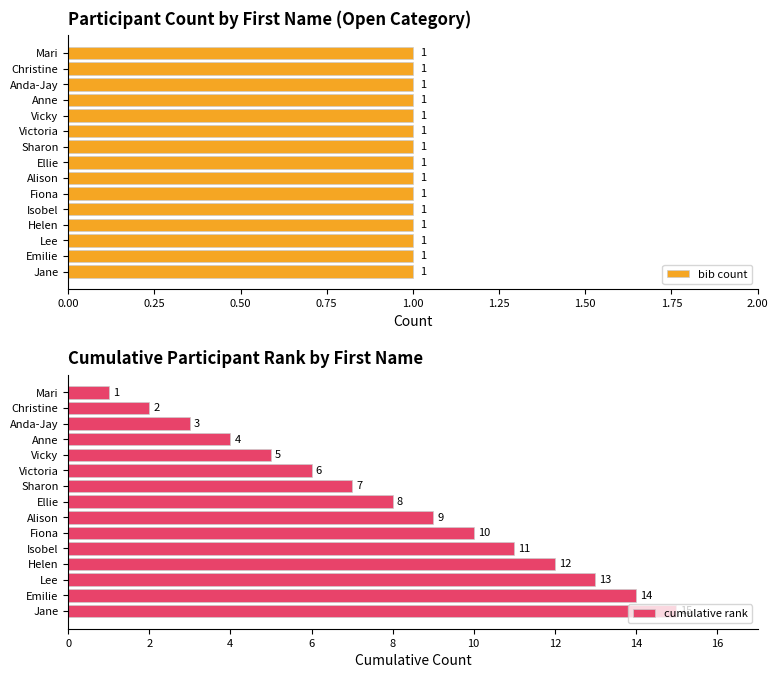

Are the bars grouped side by side (vs. stacked)?

Yes